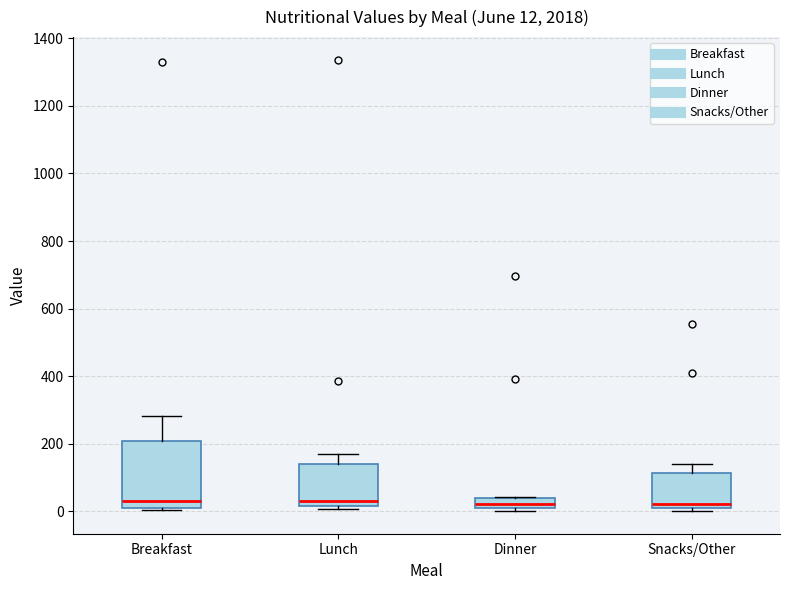

Which box is the tallest, from its lower edge to its upper edge?

Breakfast